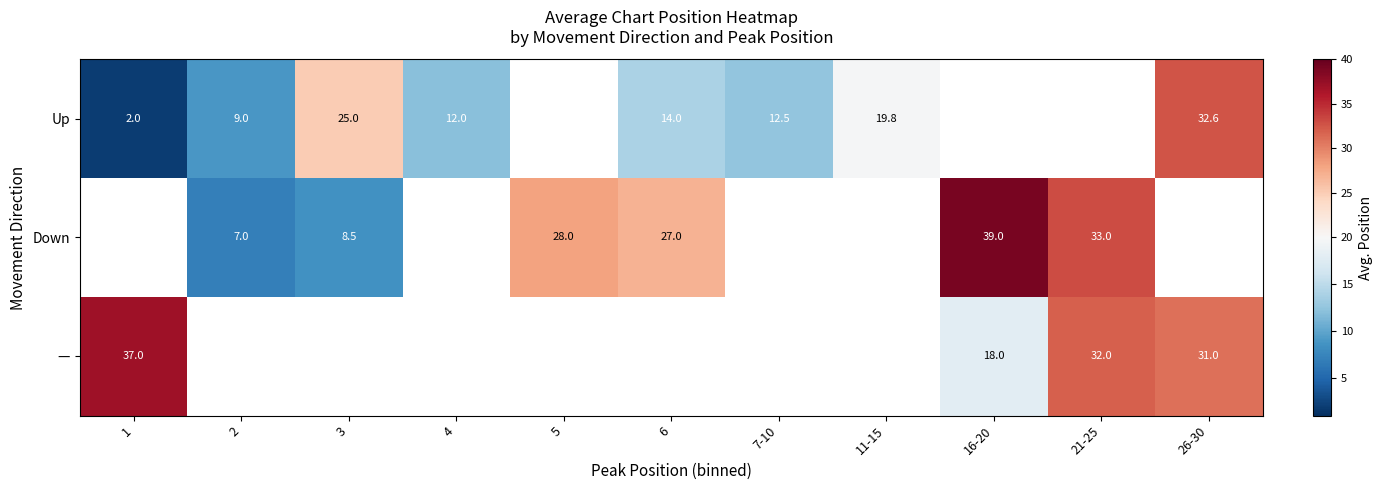

What is the difference between the highest and lowest values at 26-30?

1.6